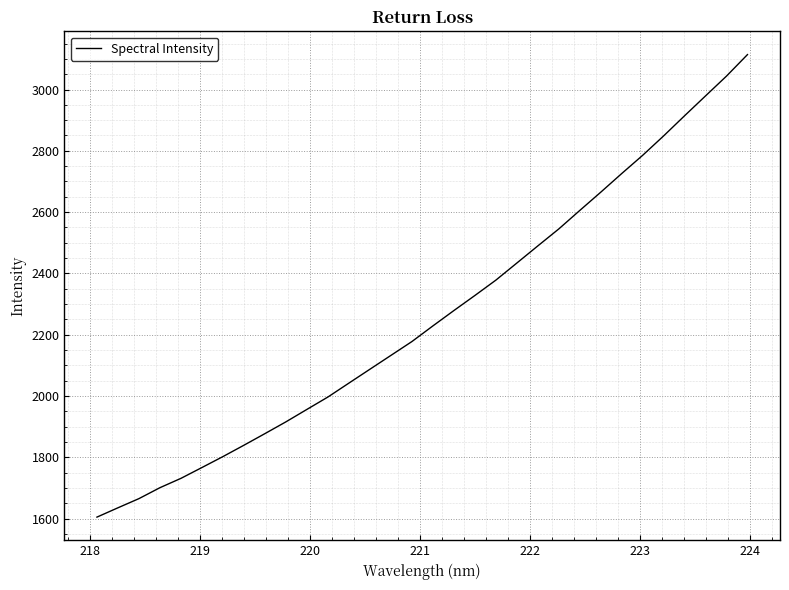

What is the minimum value shown in the chart?

1605.4